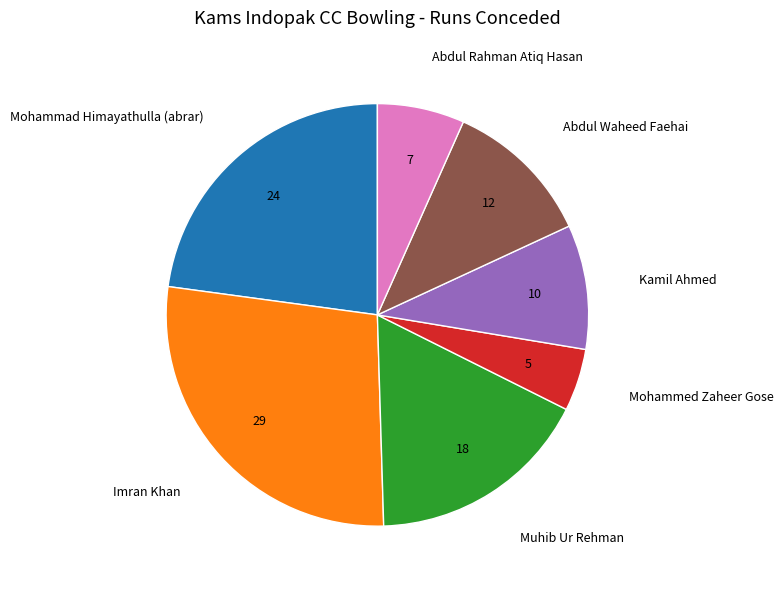

Is there any slice that represents more than half of the pie?

No